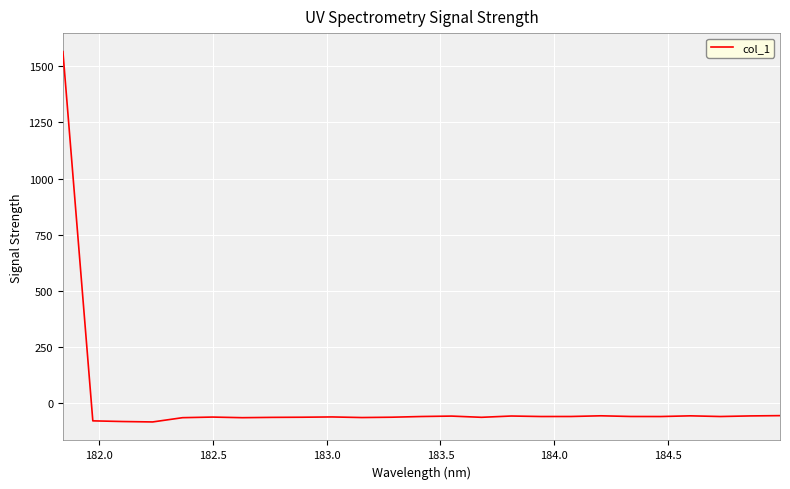

What is the maximum value shown in the chart?

1565.1